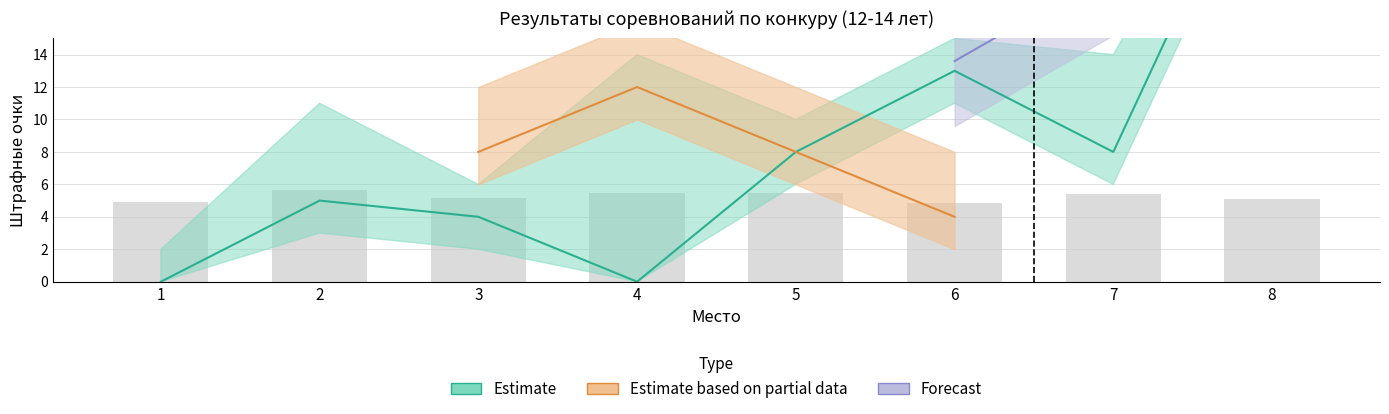

Which has a higher value, 7 or 3?

7